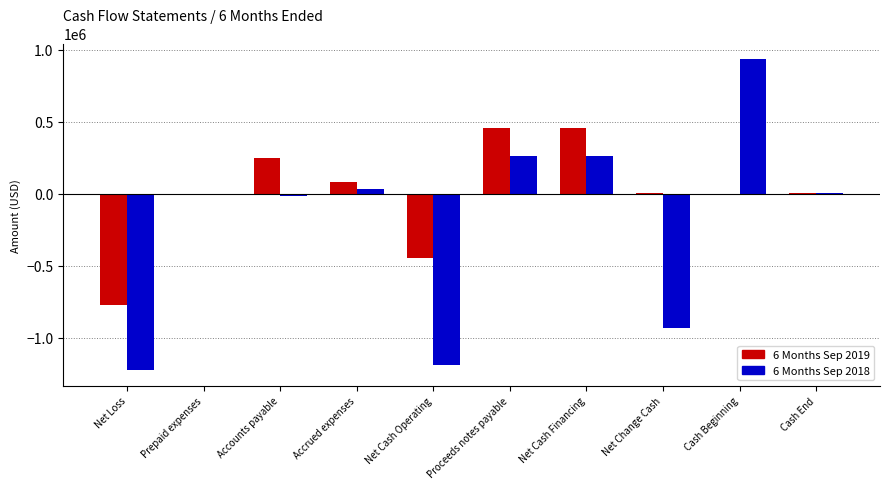

What is the difference between the 6 Months Sep 2018 values at Accounts payable and Net Cash Financing?

279438